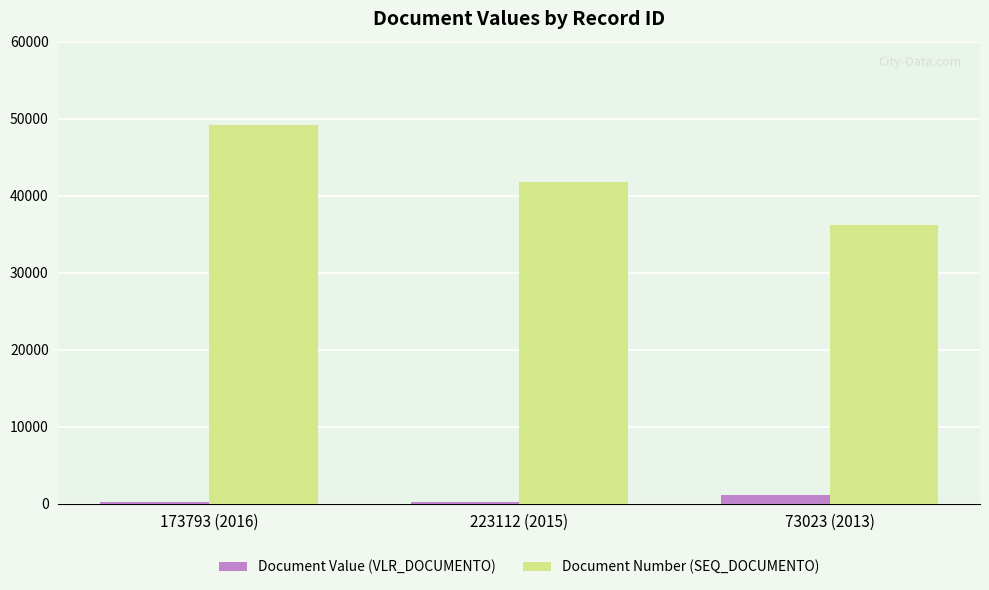

Read the Document Value (VLR_DOCUMENTO) value at 73023 (2013).

1099.3